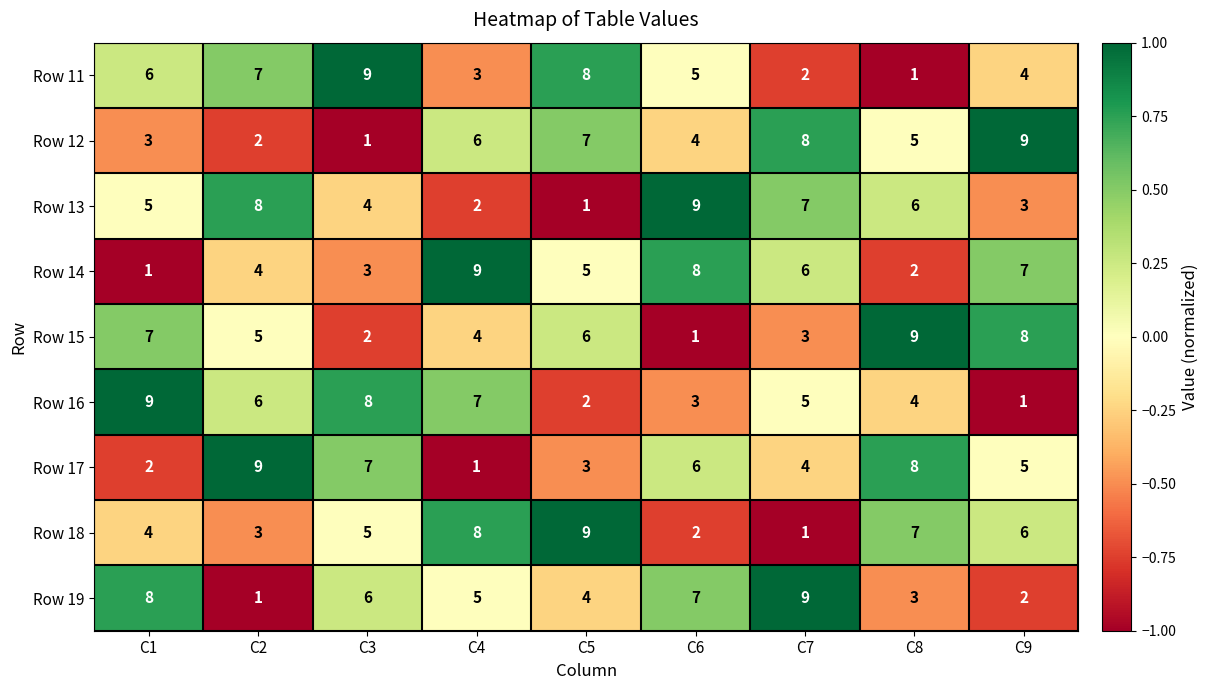

True or false: Row 17 has a value of 9 at C2.

True